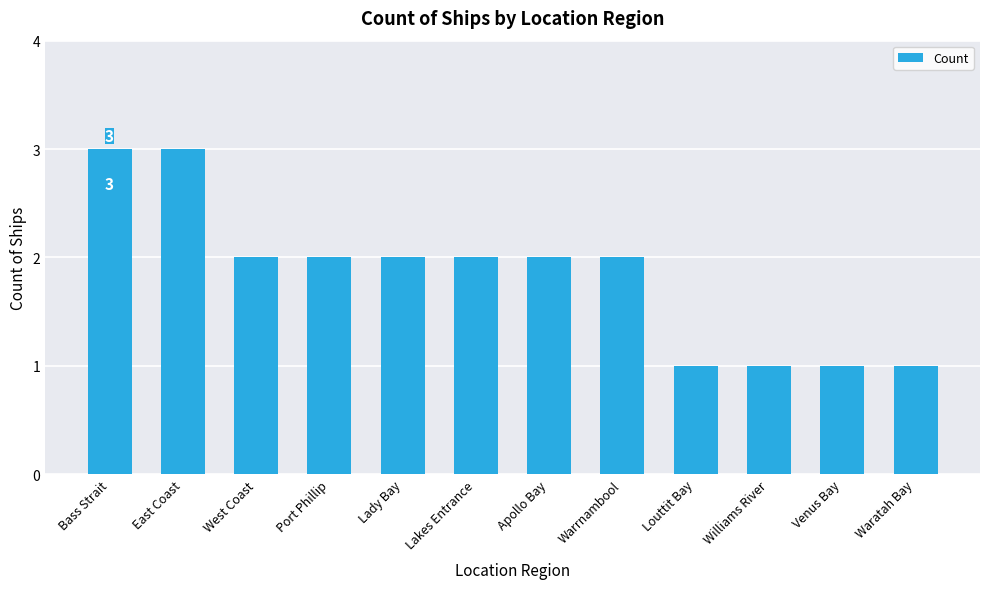

At which label does the data first exceed 2?

Bass Strait